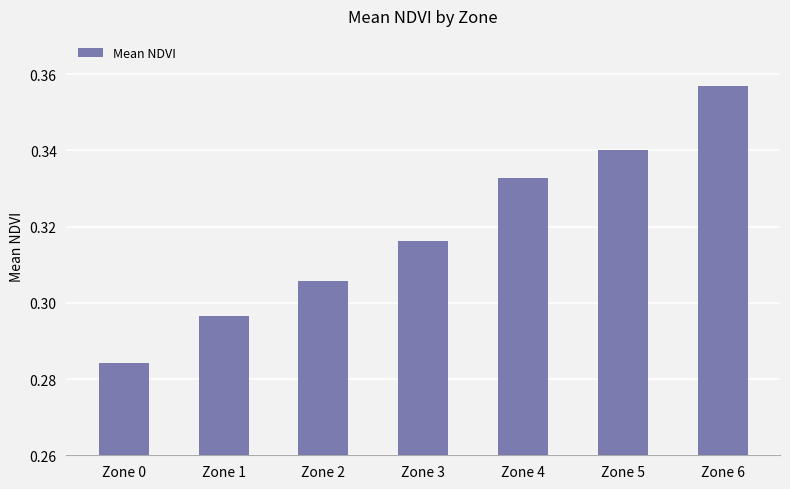

At which category does the chart reach its minimum across all series?

Zone 0